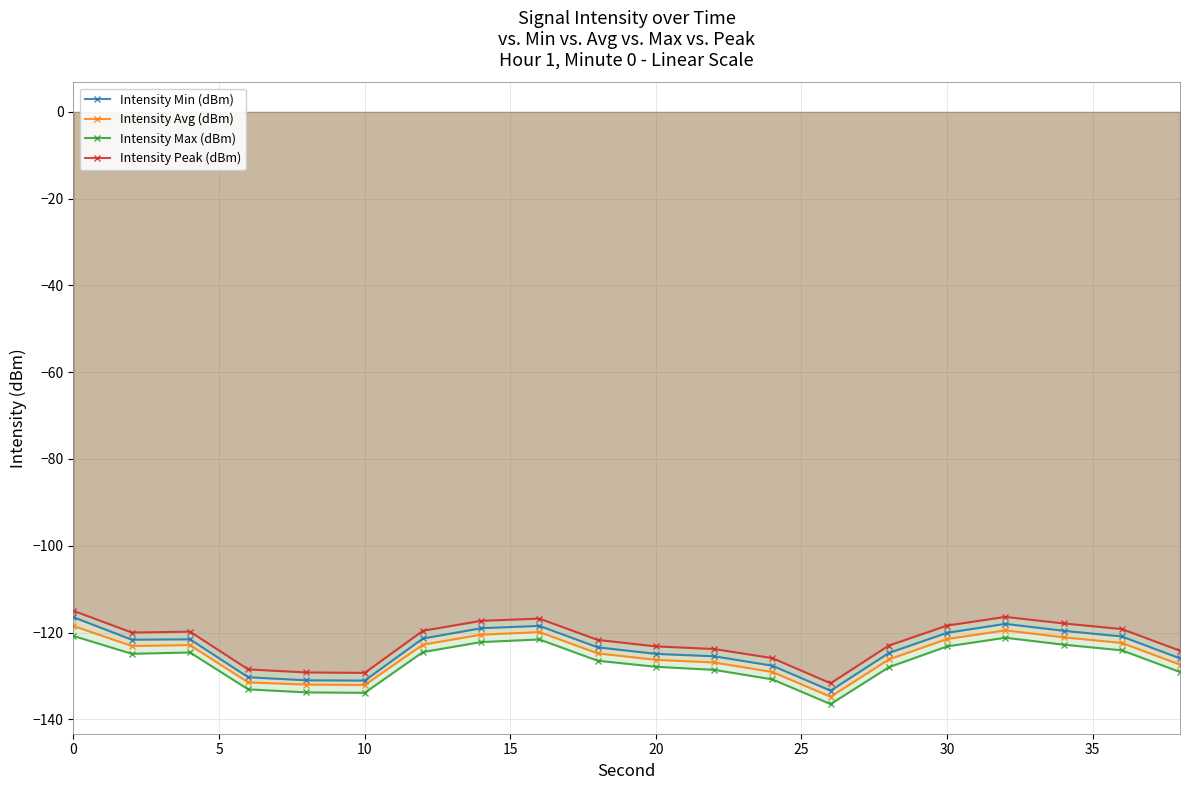

Does the chart have visible grid lines?

Yes